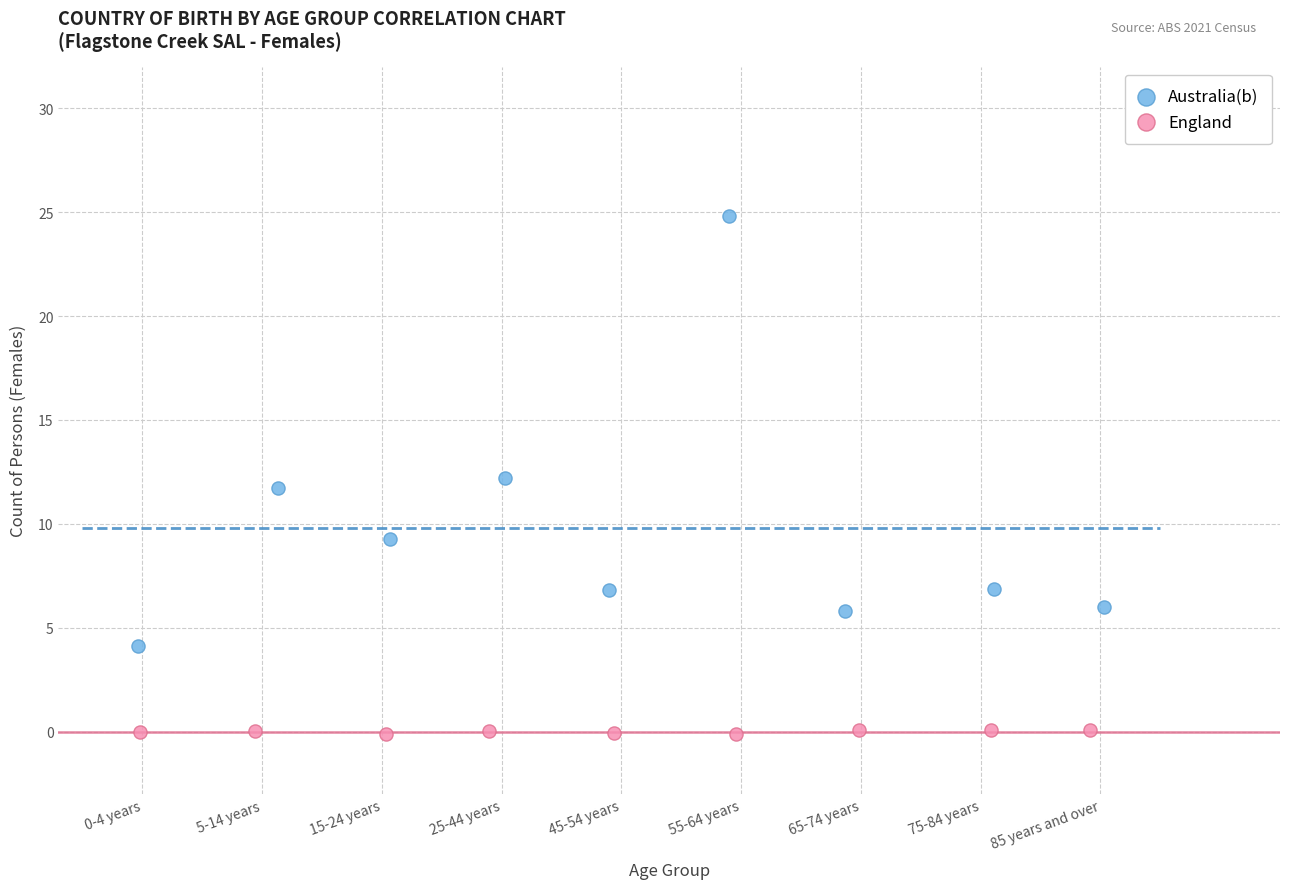

Which series has the widest spread of Y values?

Australia(b)